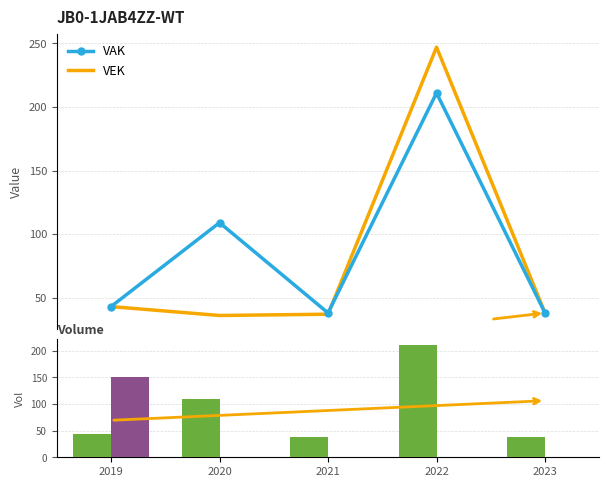

Between 2020 and 2023, which is larger?

2020